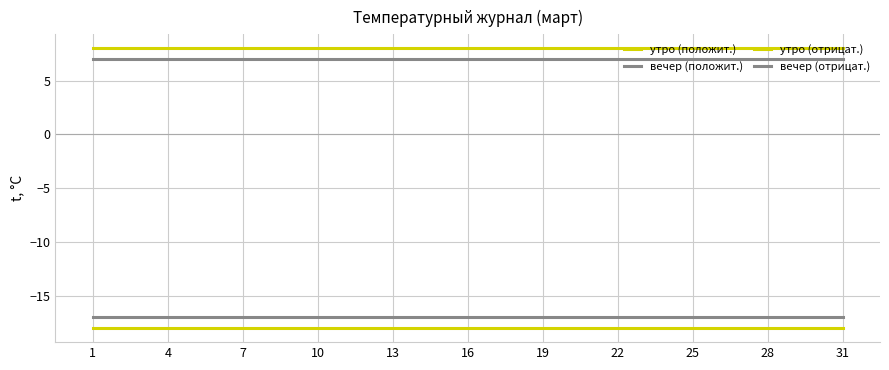

Is this an area chart (filled region under the line)?

No